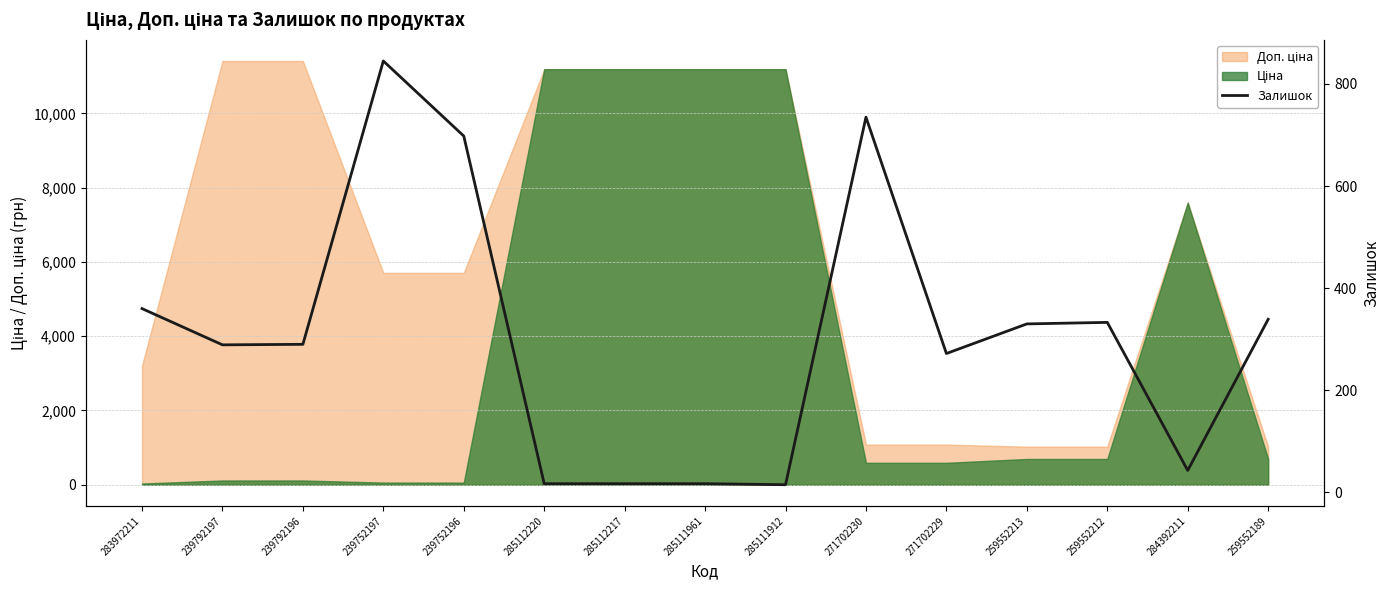

Which category has the highest value across all series?

239752197